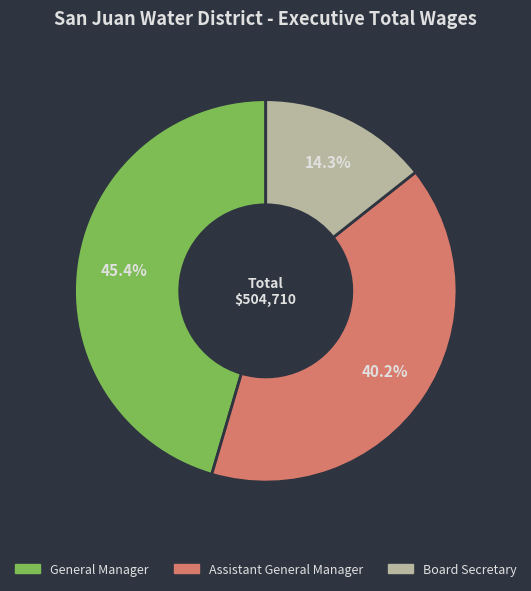

Which has a higher value, Assistant General Manager or General Manager?

General Manager